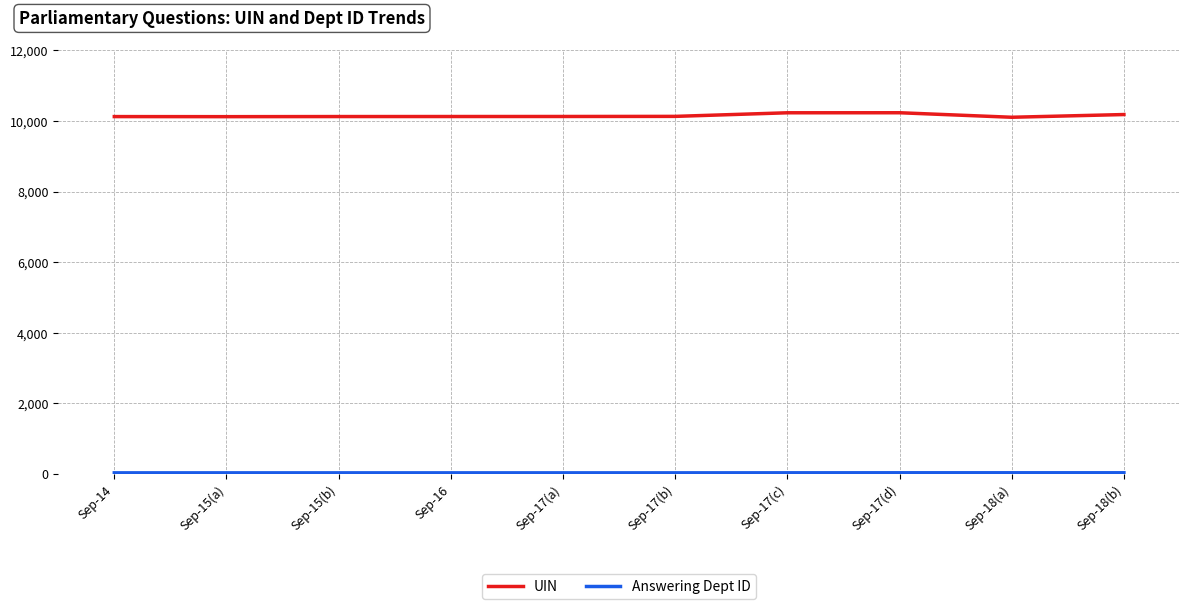

Does the chart display data point markers on the line(s)?

No